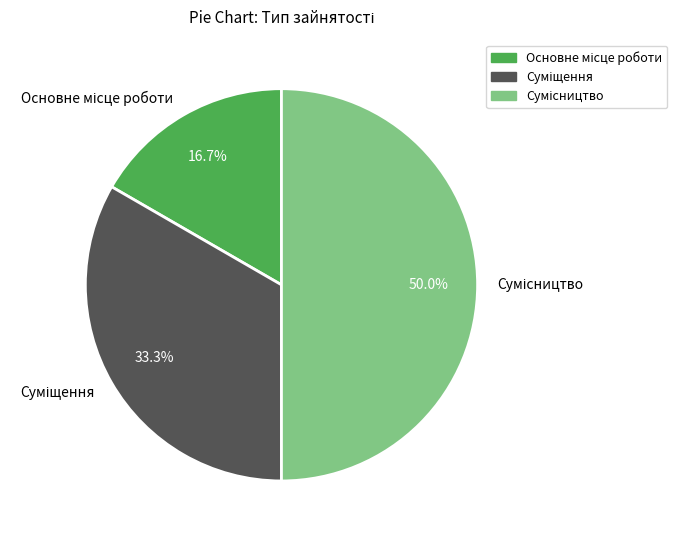

How many segments does this pie chart have?

3